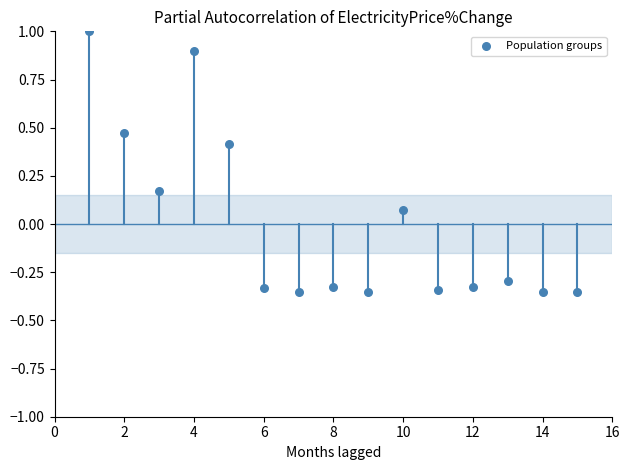

What is the range of X values (max minus min)?

14.0